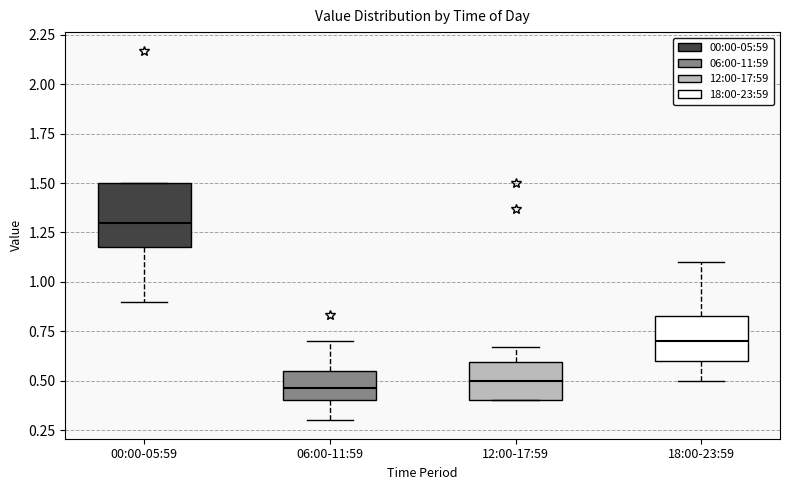

Reading left to right, transcribe this box plot: for each box, give where its median line is, the range the box spans, and where its two whiskers end, as read against the y-axis. The values are not printed on the chart, so give them approximately, as read against the axis.

00:00-05:59: median 1.30, box 1.20 to 1.50, whiskers 0.90 to 1.50
06:00-11:59: median 0.45, box 0.40 to 0.55, whiskers 0.30 to 0.70
12:00-17:59: median 0.50, box 0.40 to 0.60, whiskers 0.40 to 0.65
18:00-23:59: median 0.70, box 0.60 to 0.85, whiskers 0.50 to 1.10